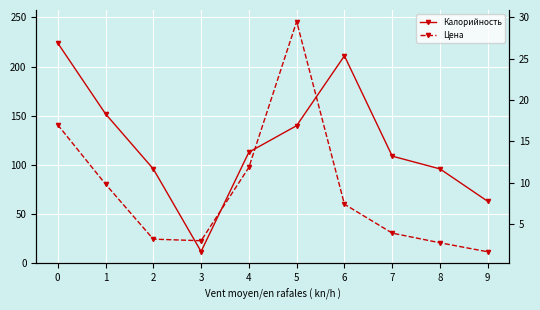

The Цена series shows 1.9 at 7. True or false?

False